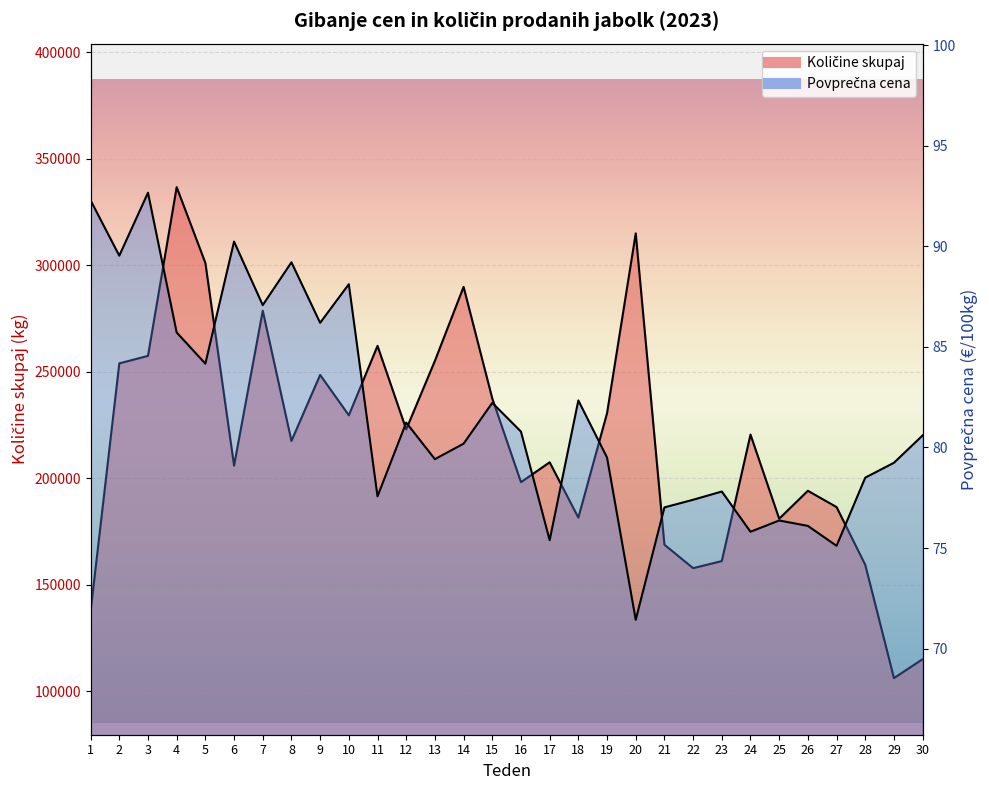

True or false: Količine skupaj has more than 2 points higher than both neighbors.

True